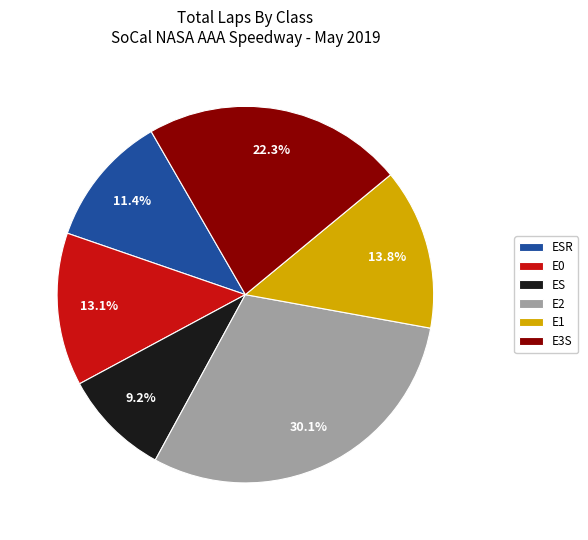

What is the ratio of the value at ESR to the value at E1?

0.8